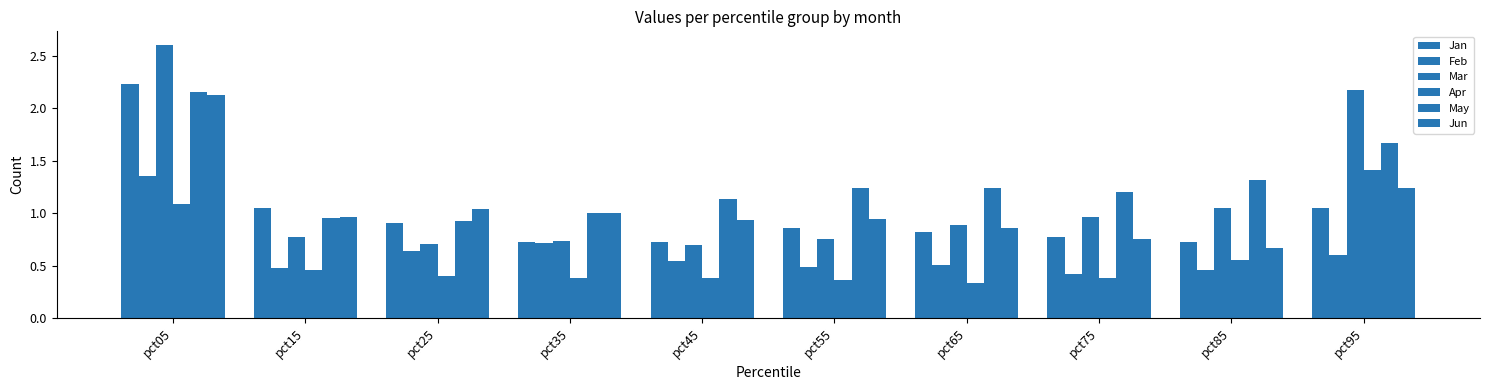

List the series in order of their peak value, lowest first.

Feb, Apr, Jun, May, Jan, Mar